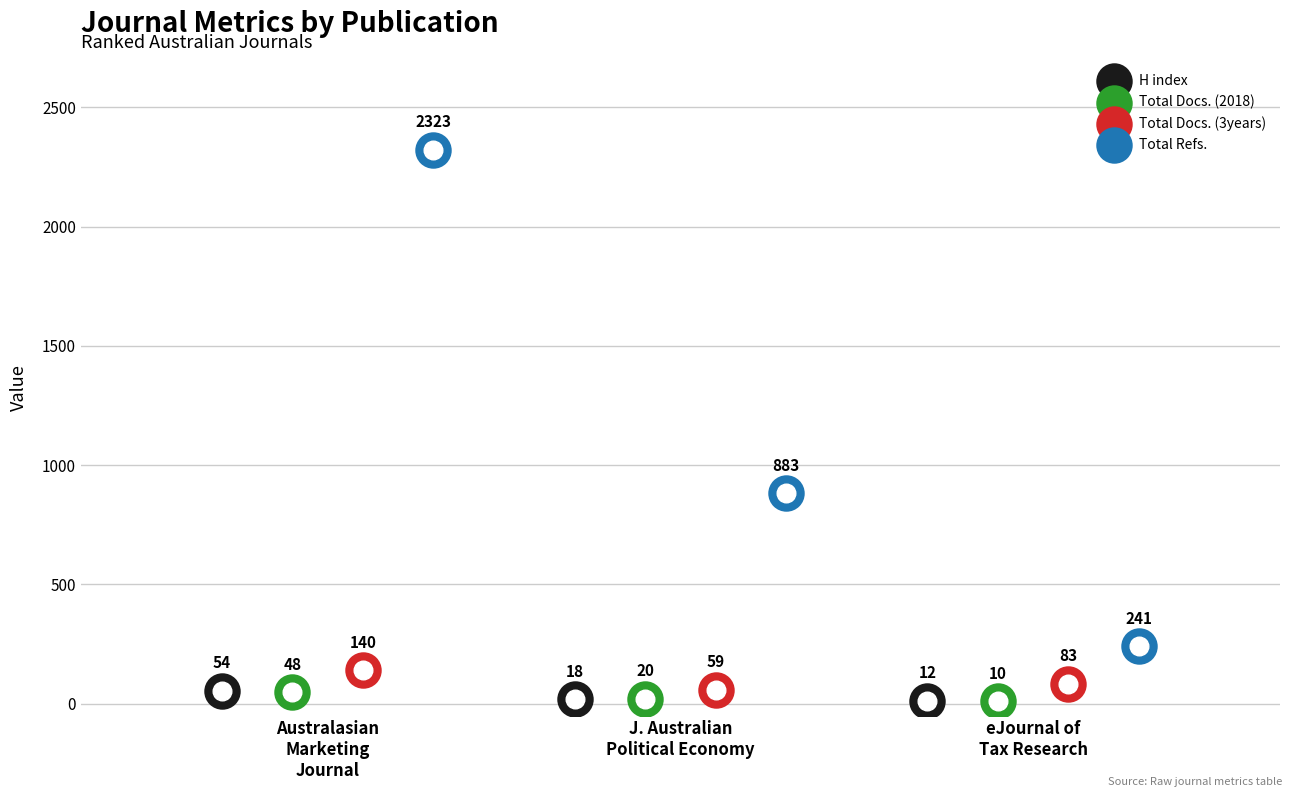

What is the total value across all series at J. Australian
Political Economy?

980